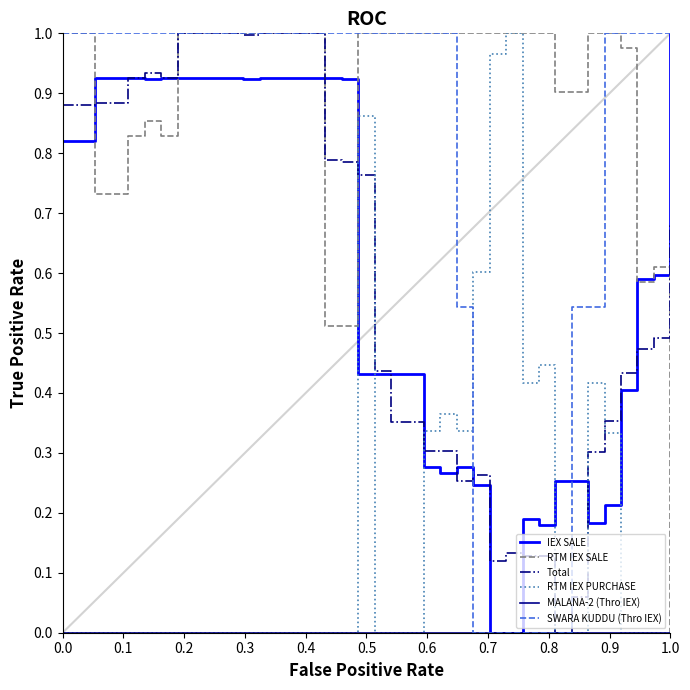

Which series has the largest total across all categories?

RTM IEX SALE